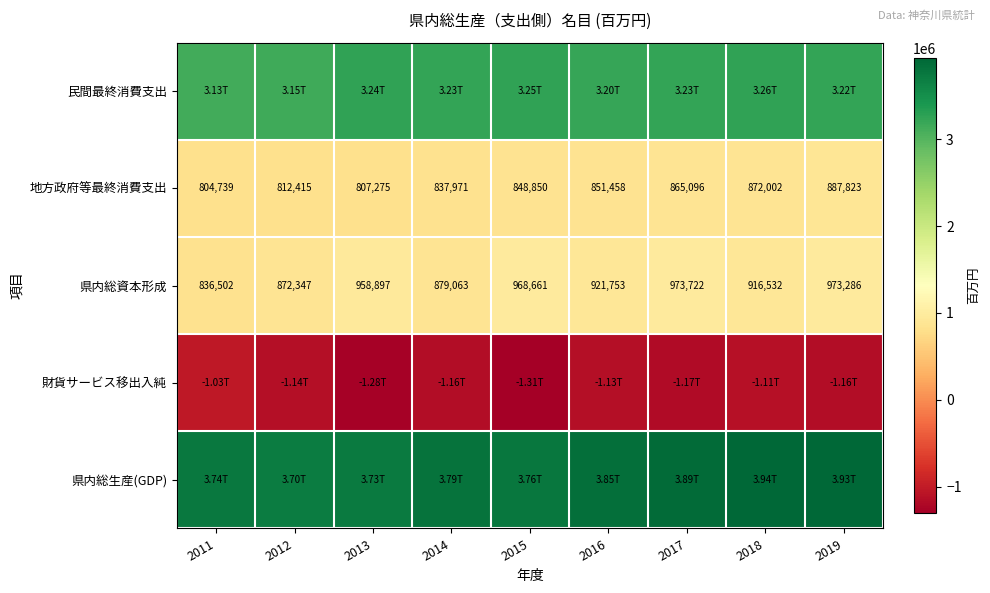

What is the sum of all 県内総資本形成 values?

8300763